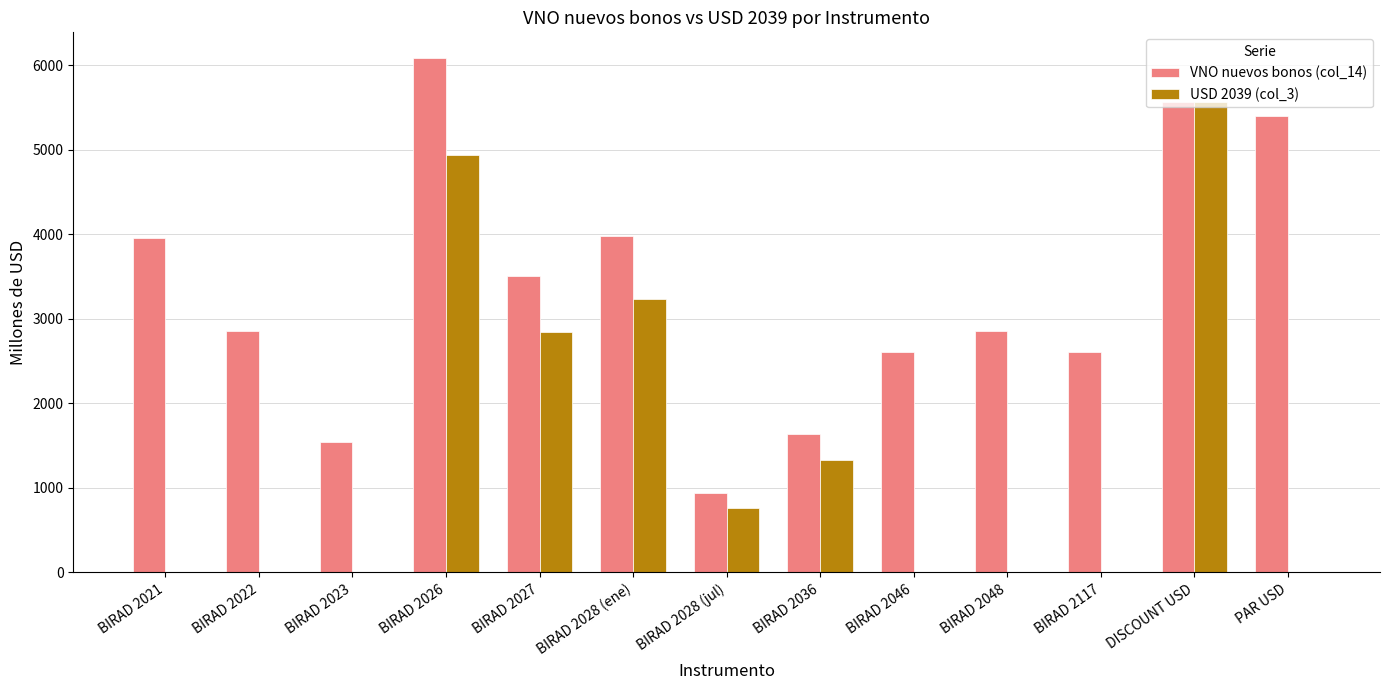

True or false: VNO nuevos bonos (col_14) has a value of 1638.0 at BIRAD 2036.

True